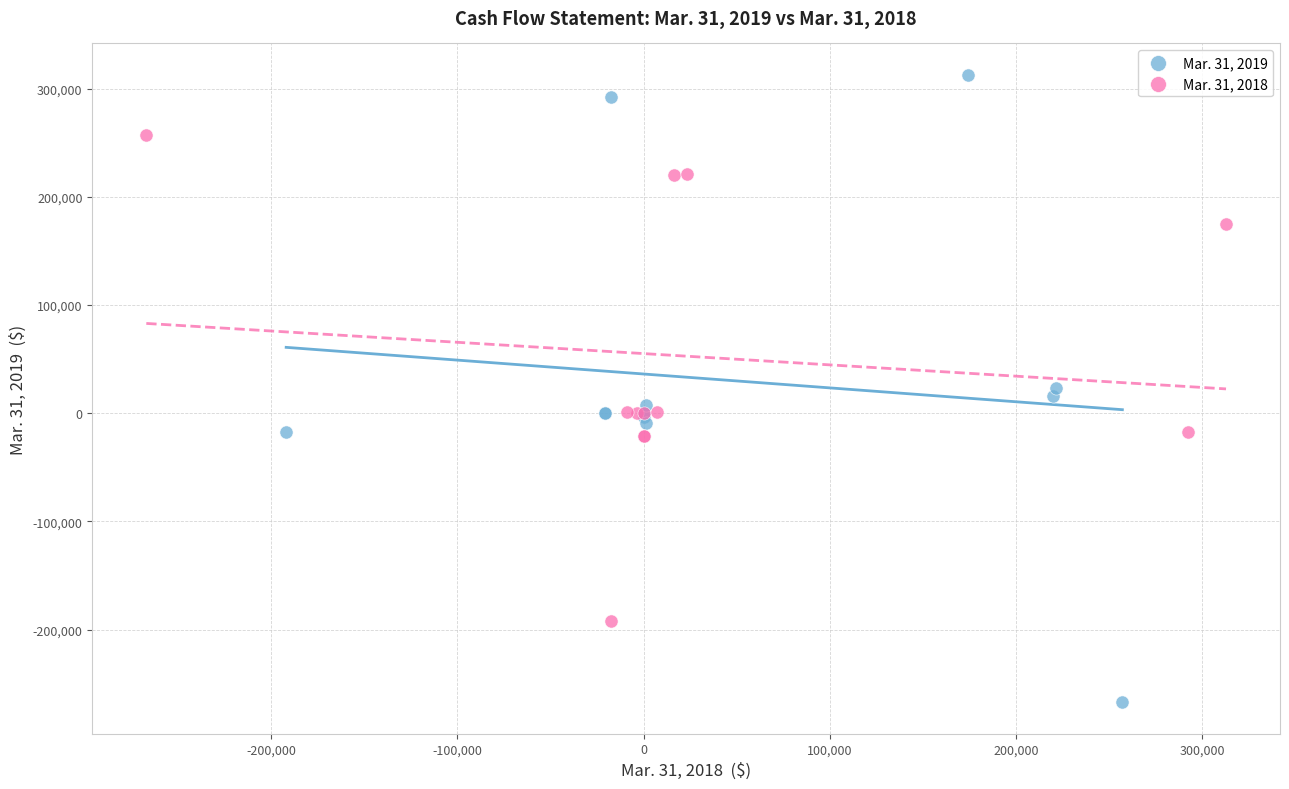

Which series has the largest Y range (max minus min)?

Mar. 31, 2019